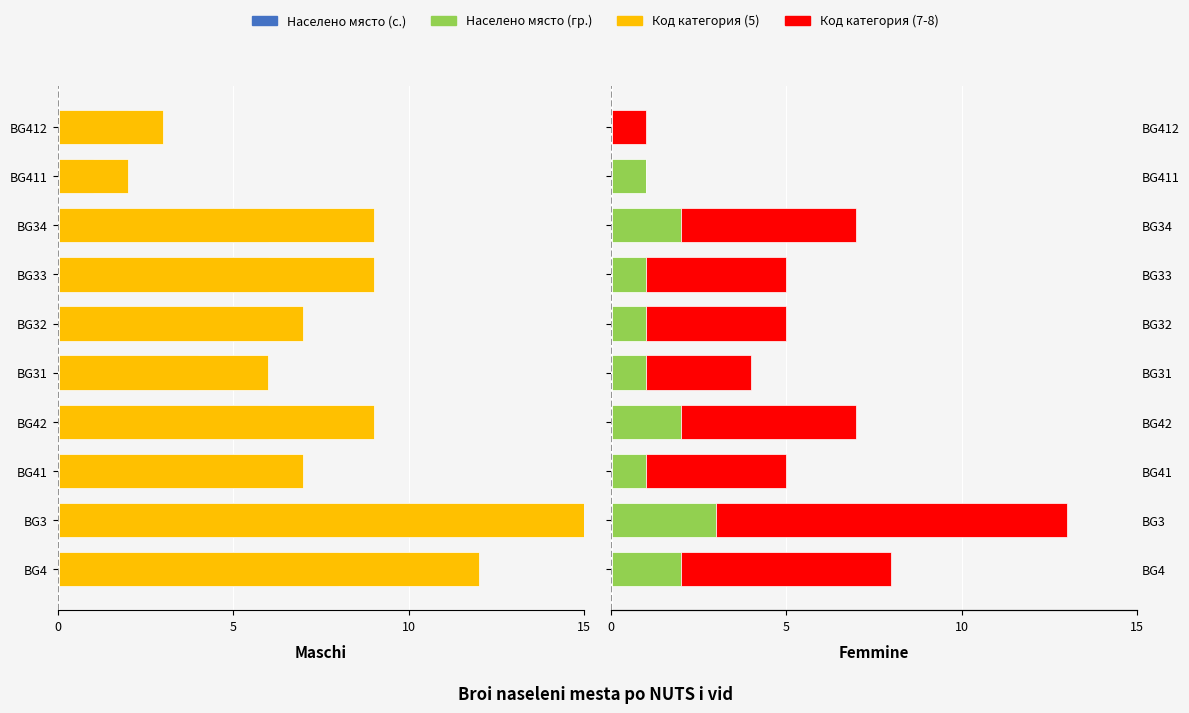

What are all the series names shown in the legend?

Населено място (с.), Код категория (5), Населено място (гр.), Код категория (7-8)